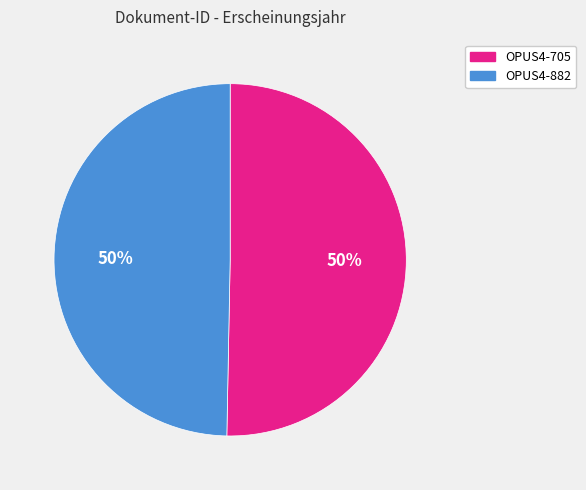

To the nearest percent, what portion does OPUS4-705 represent?

50%